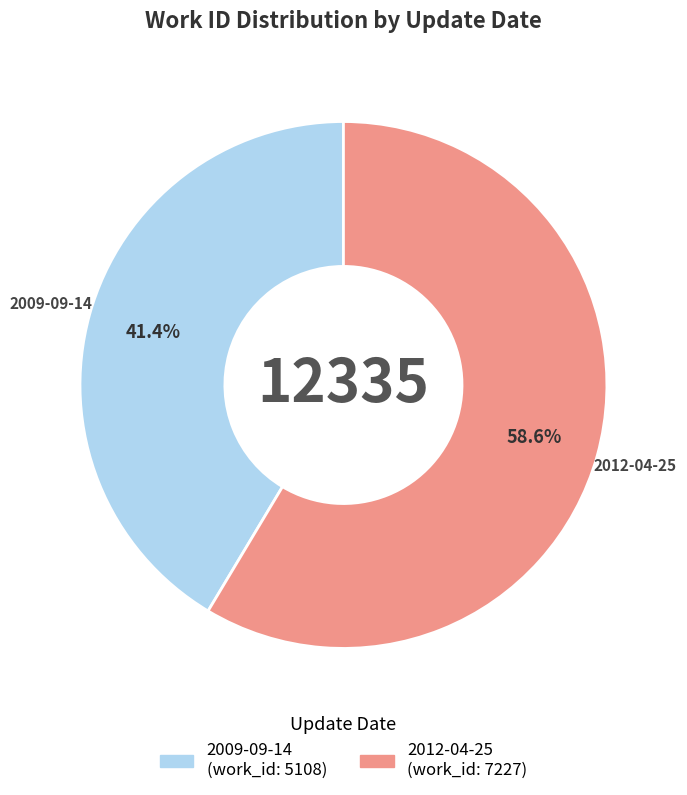

To the nearest percent, what is the difference between the largest and smallest slice percentages?

17%